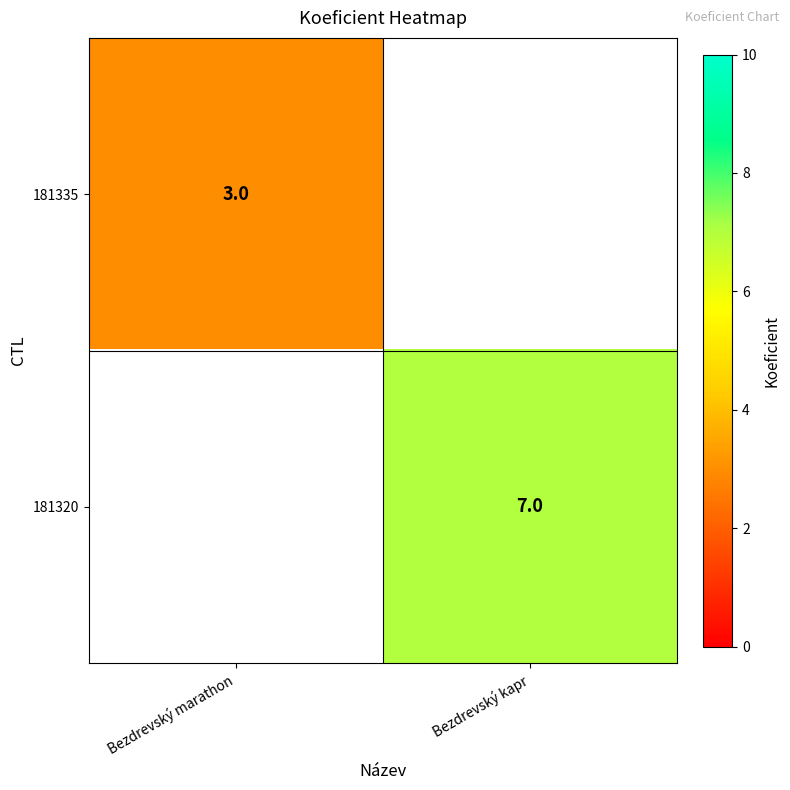

Is it true that 181320 equals 7 at Bezdrevský kapr?

True